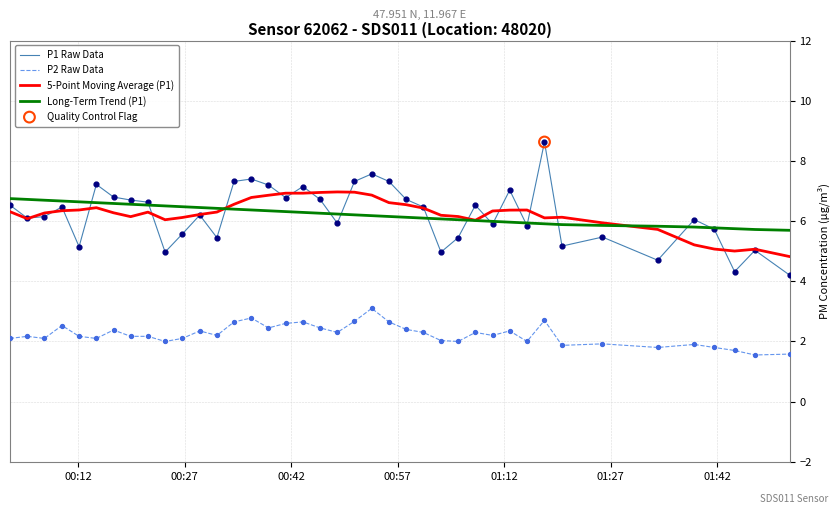

Which series has the largest range (max minus min)?

P1 Raw Data